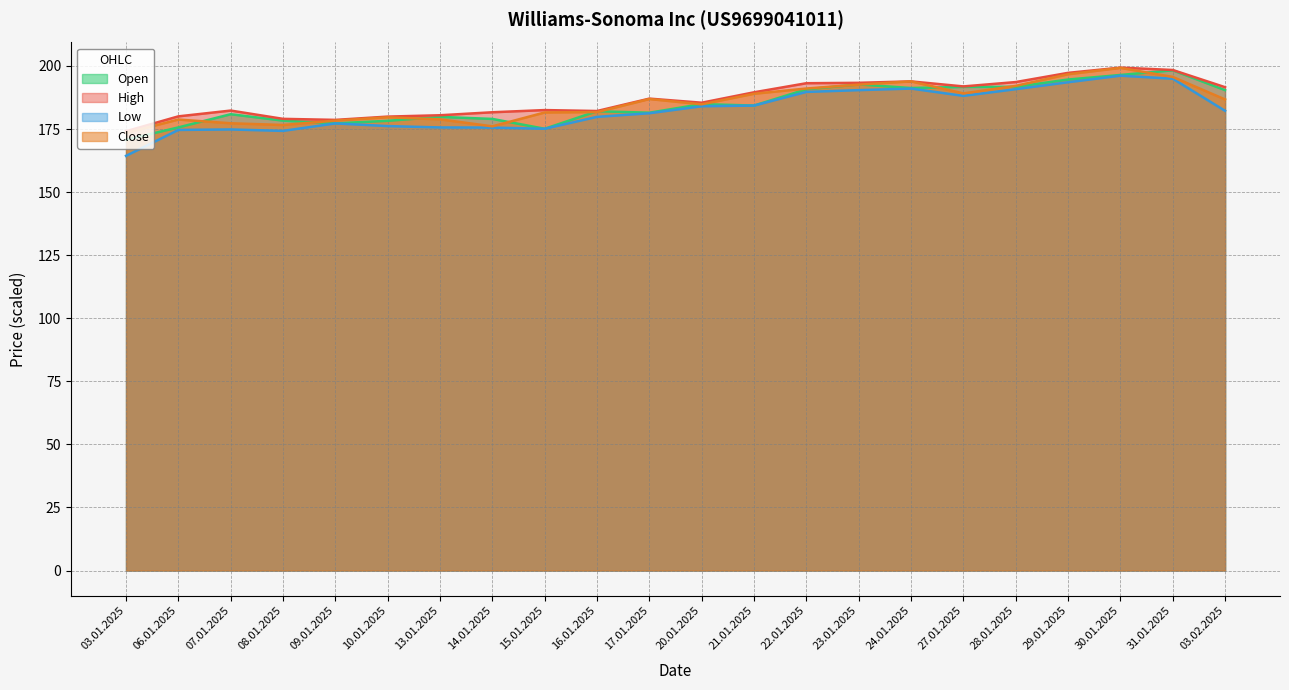

True or false: Open and Low cross at least once.

False